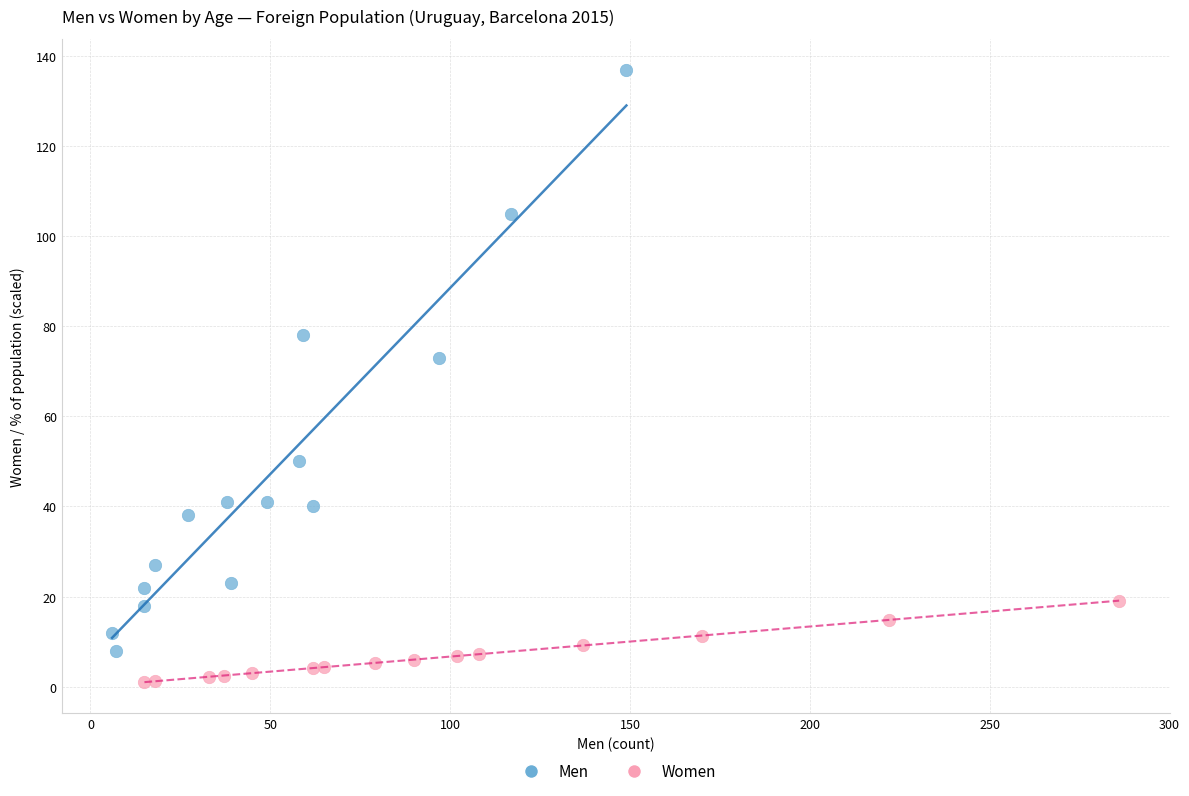

Which series contains the lowest Y value?

Women